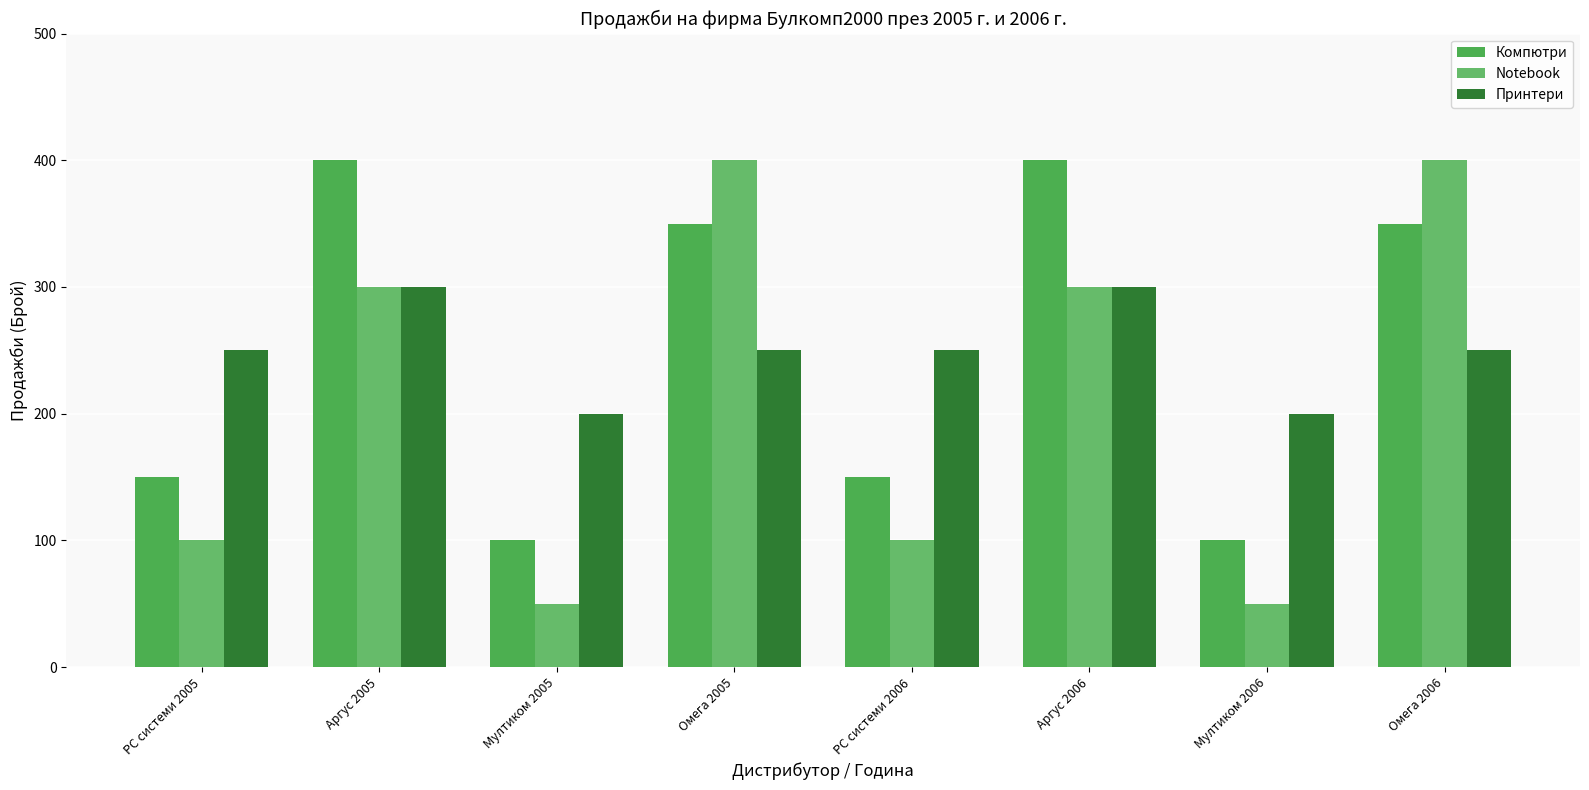

What are all the series names shown in the legend?

Компютри, Notebook, Принтери